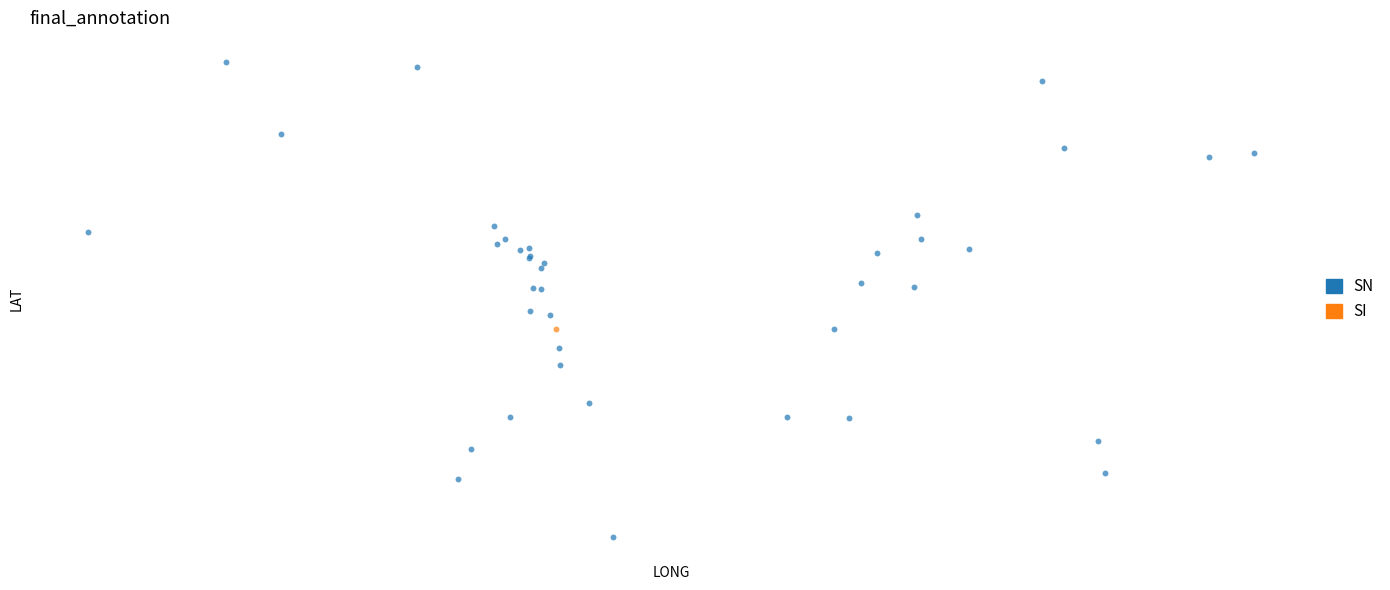

What are all the series names shown in the legend?

SN, SI